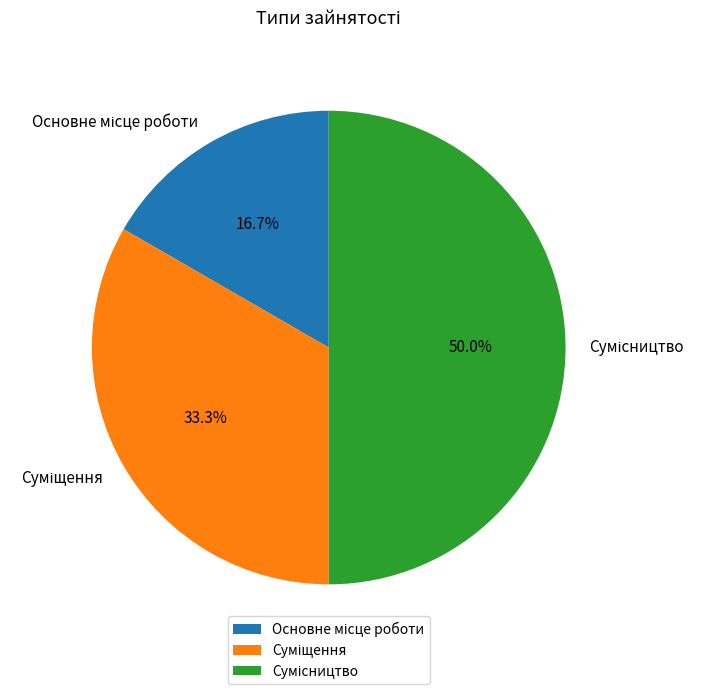

What portion of the pie excludes Суміщення?

66.7%